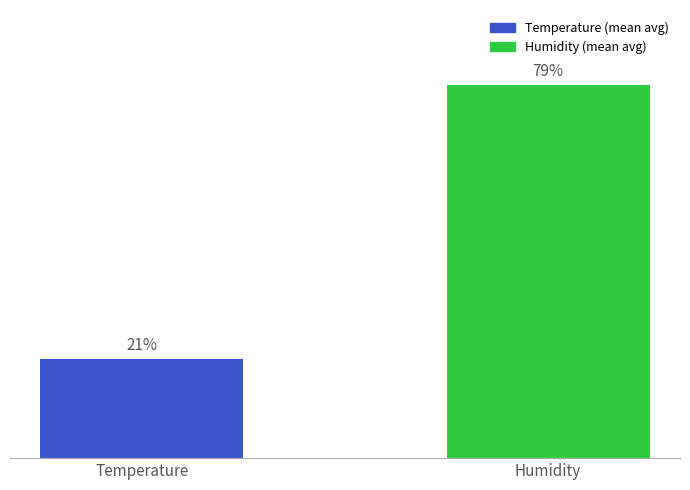

List the labels in order of value, smallest first.

Temperature, Humidity